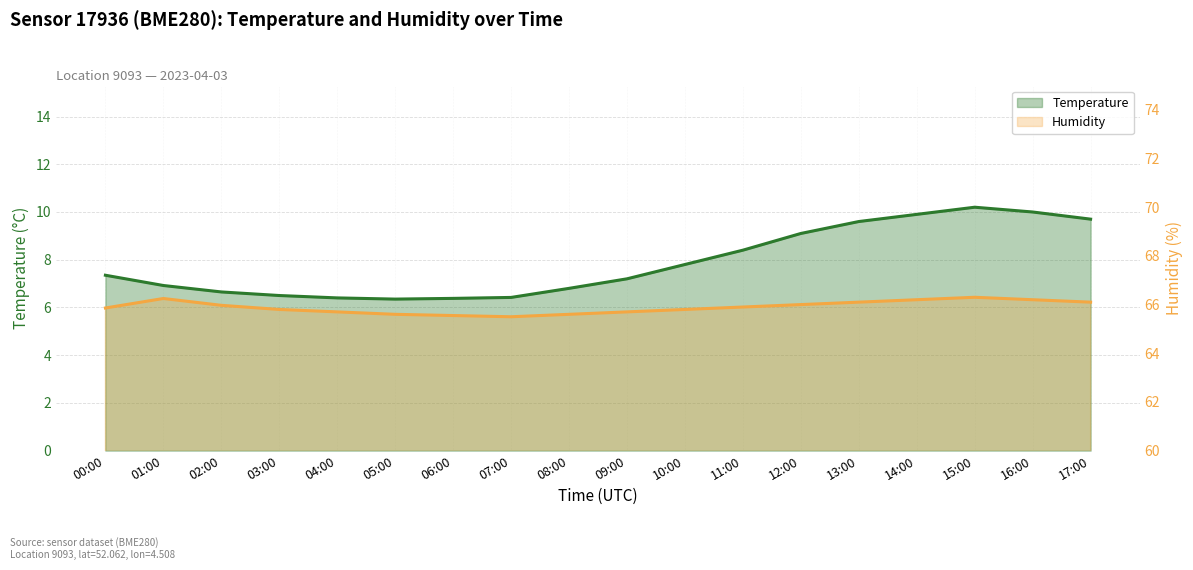

True or false: temperature and humidity intersect in this chart.

False